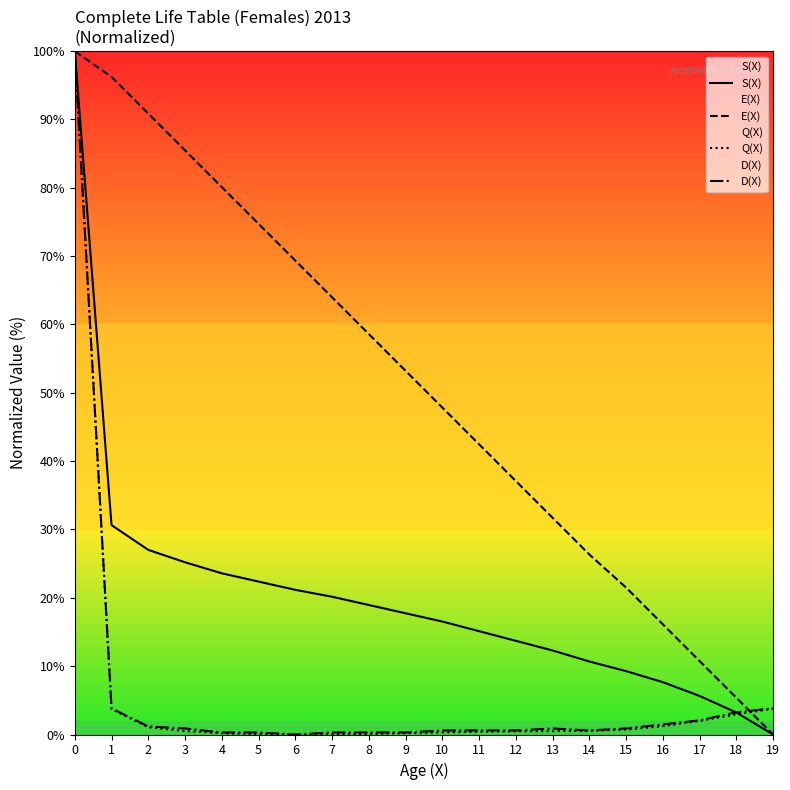

What is the total value across all series at 14?

38.2